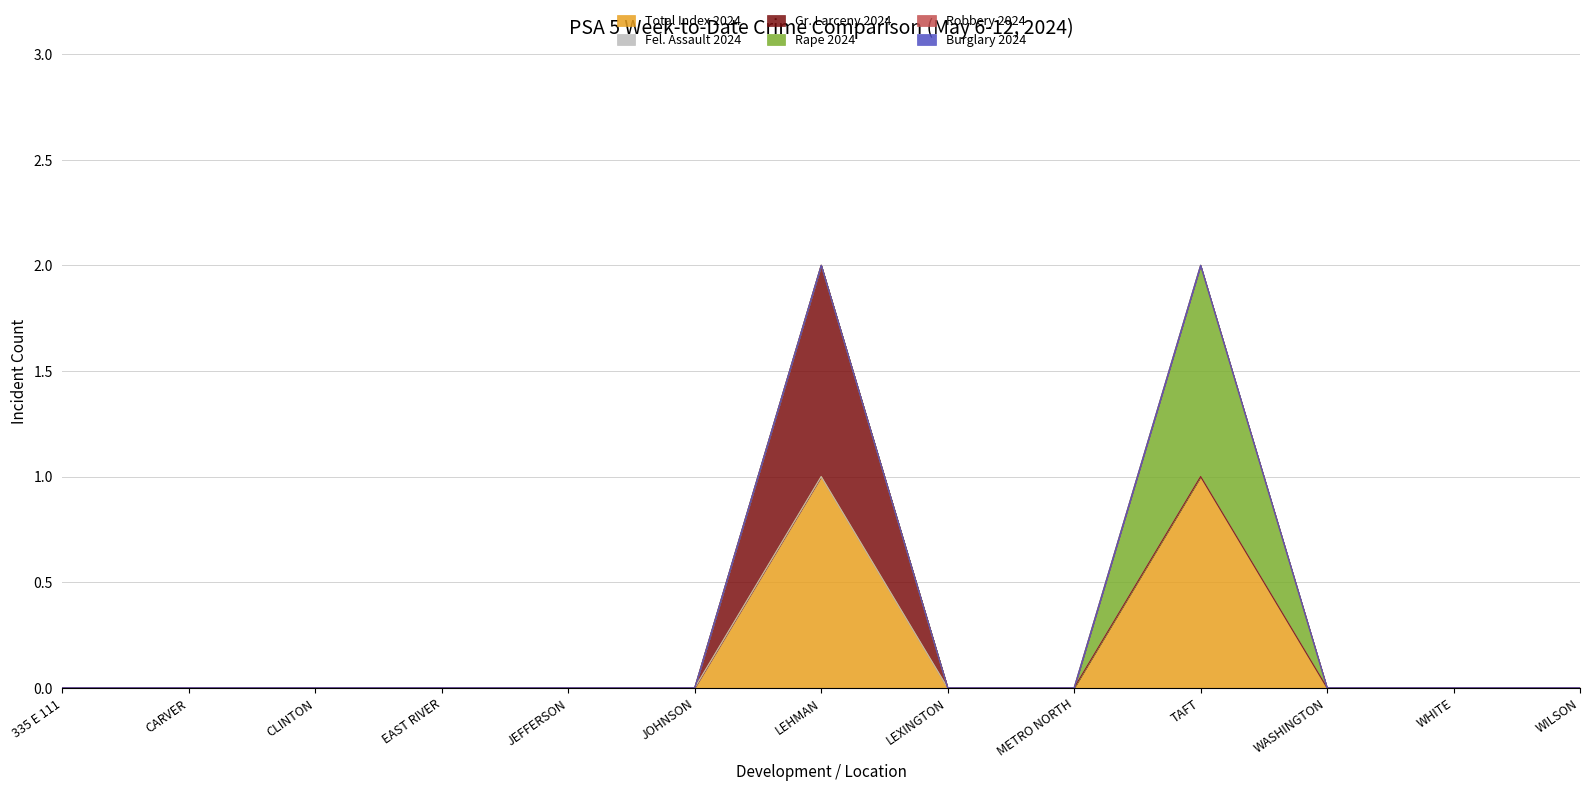

True or false: Burglary 2024 has more than 0 points higher than both neighbors.

False